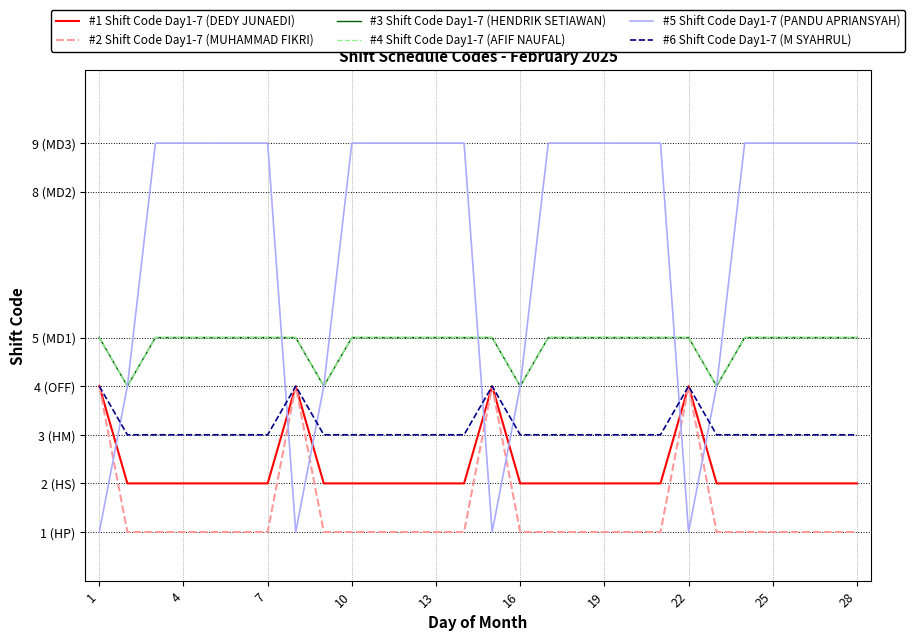

Does the chart have visible grid lines?

Yes